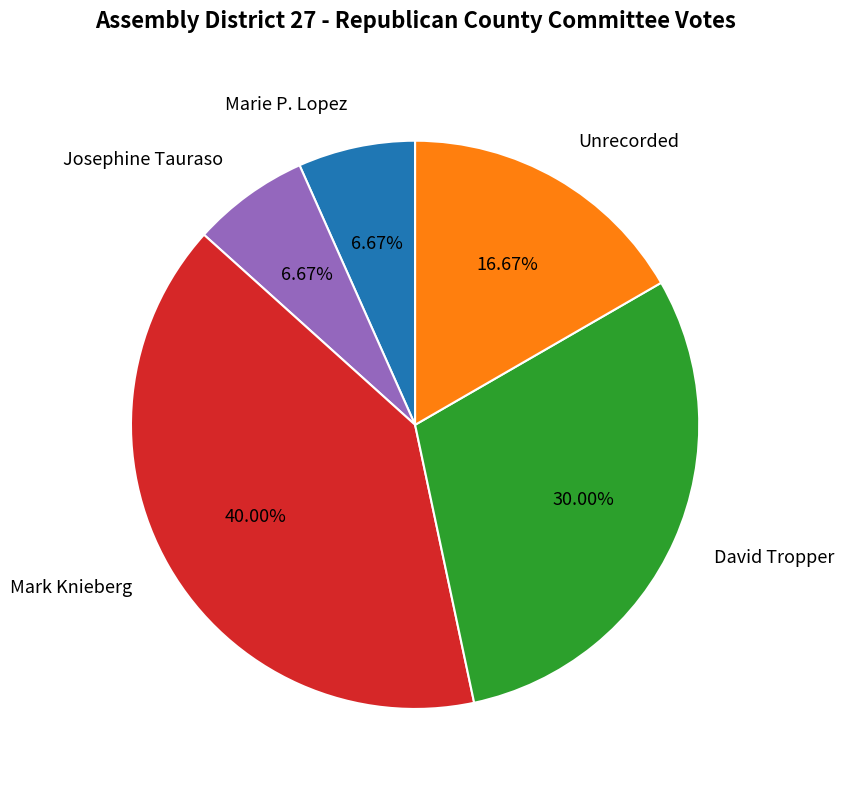

What is the ratio of the value at Marie P. Lopez to the value at Unrecorded?

0.4